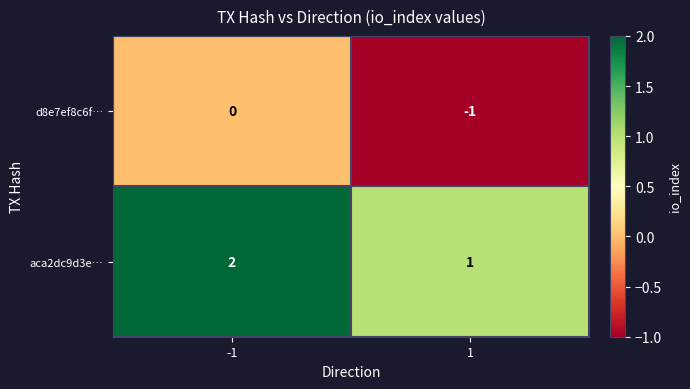

Is the value of d8e7ef8c6f… at -1 greater than the value of aca2dc9d3e… at 1?

No